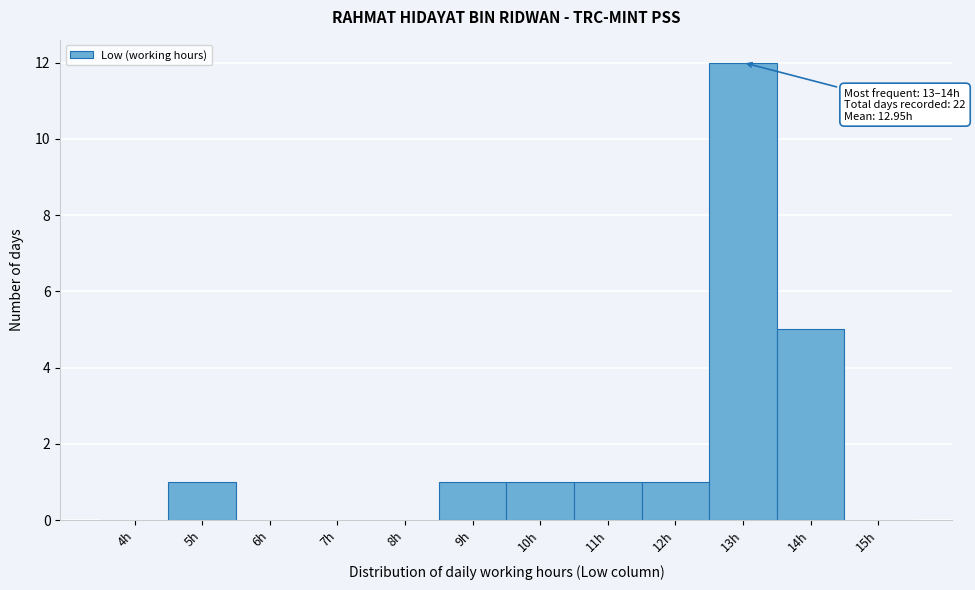

Reading left to right, what are all the values shown in this chart?

4h=0	5h=1	6h=0	7h=0	8h=0	9h=1	10h=1	11h=1	12h=1	13h=12	14h=5	15h=0